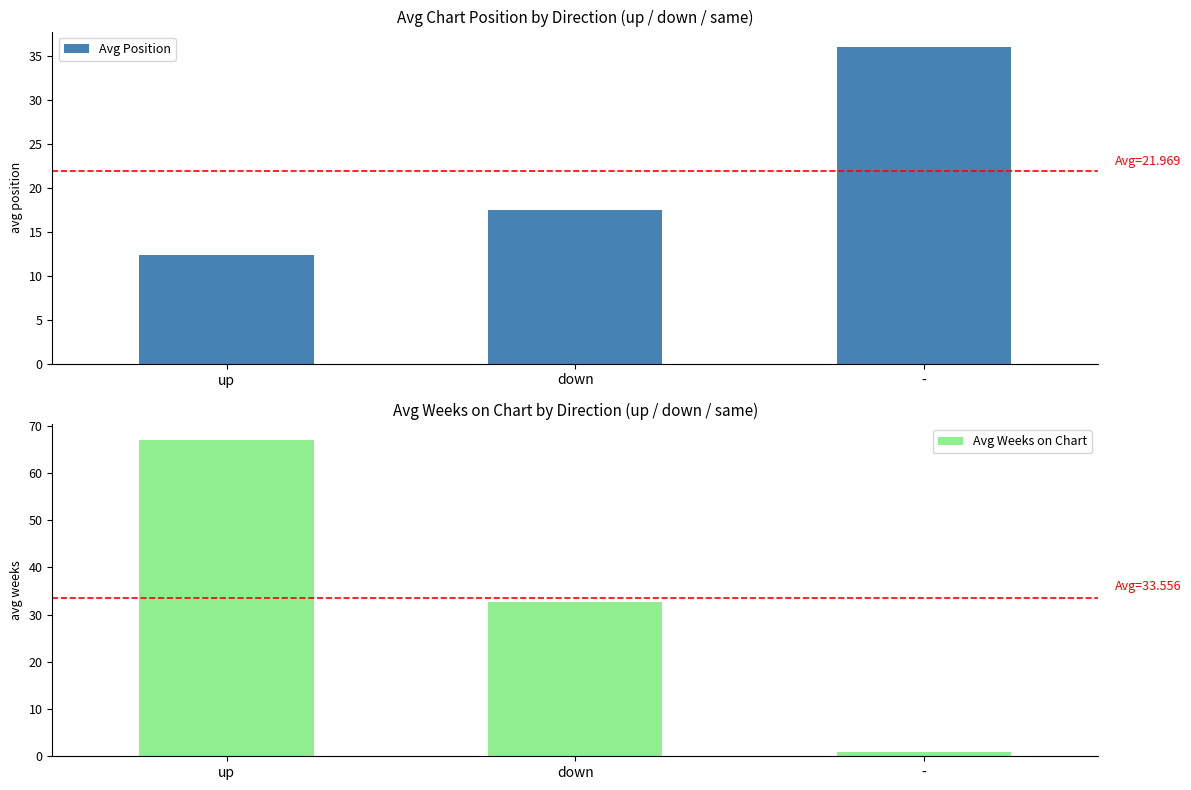

How many groups of bars are there?

3